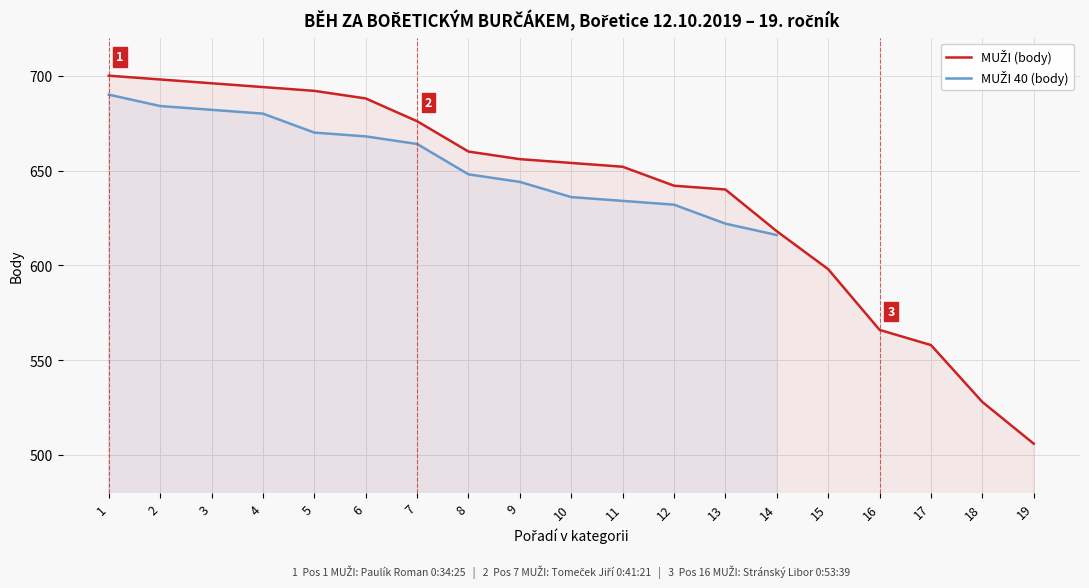

What is the difference between the maximum and minimum values in the MUŽI 40 (body) series?

74.0